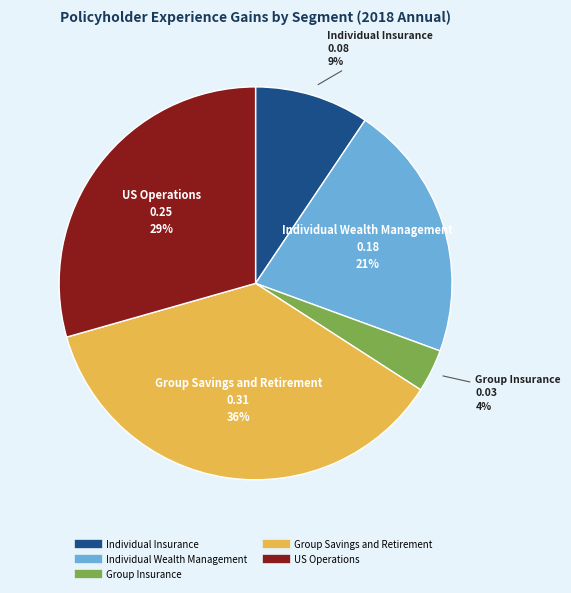

How many segments does this pie chart have?

5